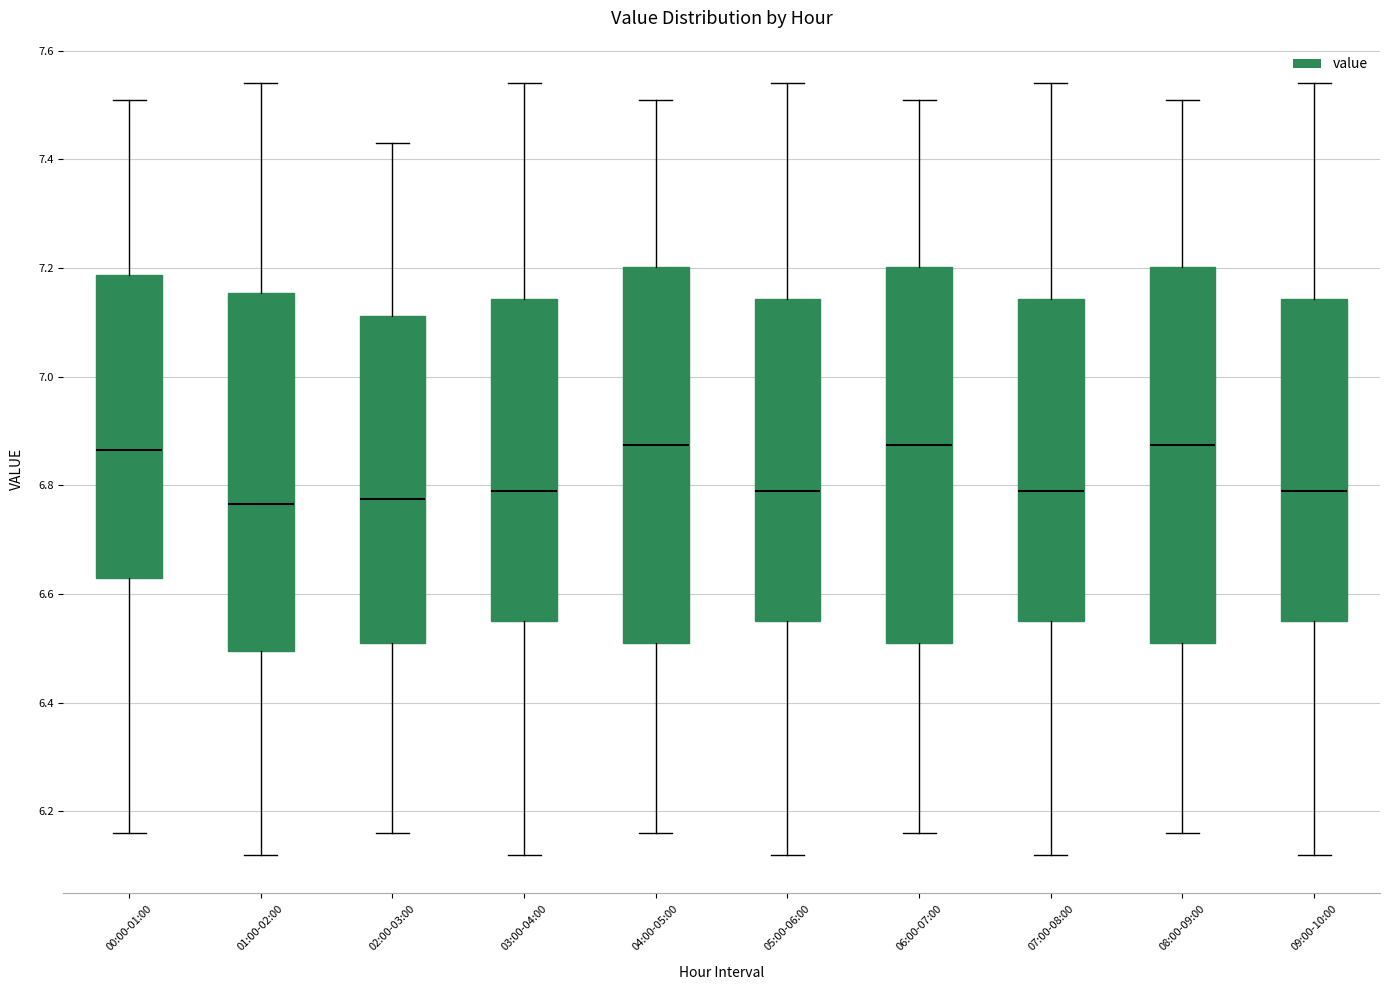

Where does the upper whisker of the box for 07:00-08:00 end on the y-axis? The values are not printed on the chart, so give them approximately, as read against the axis.

7.54